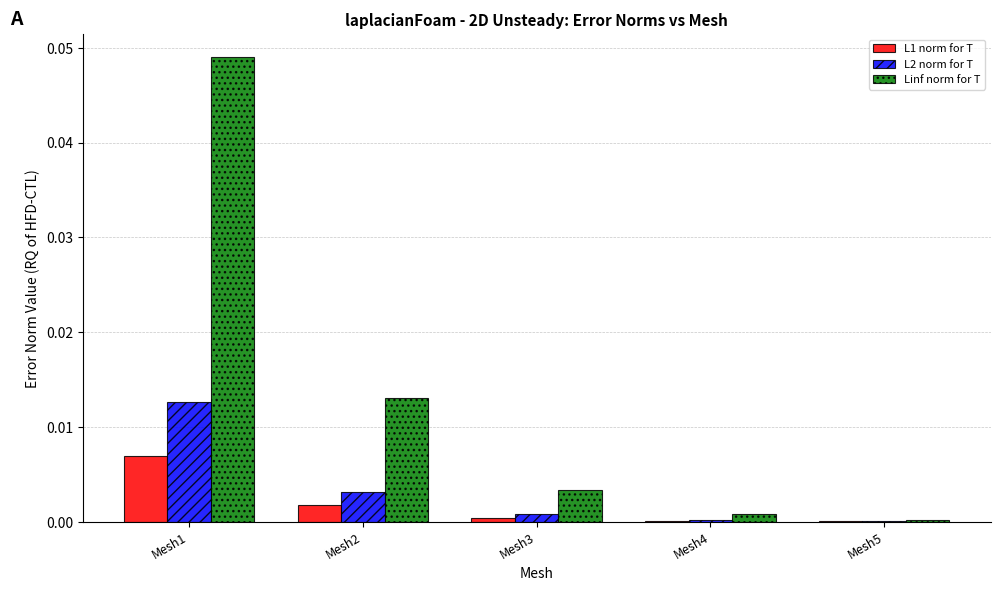

The L2 norm for T series shows 0.0 at Mesh3. True or false?

True